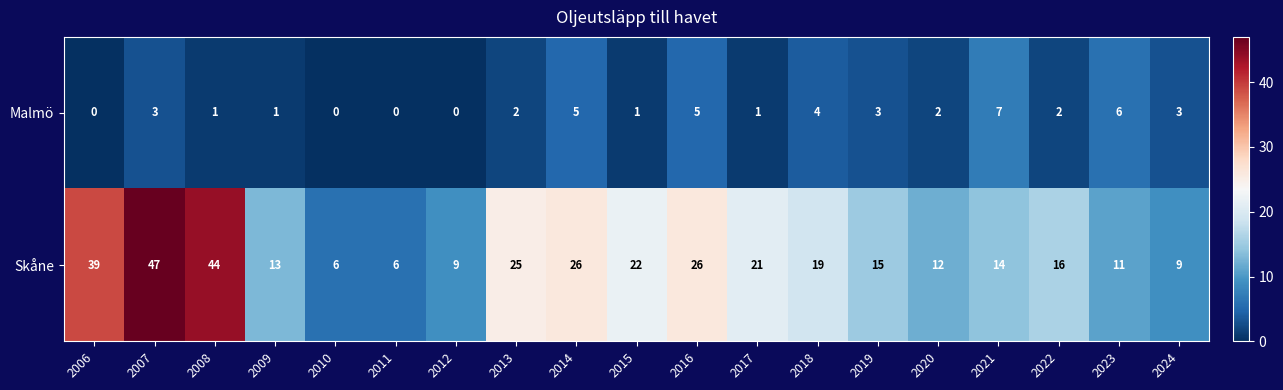

What value does the Skåne series have at 2013?

25